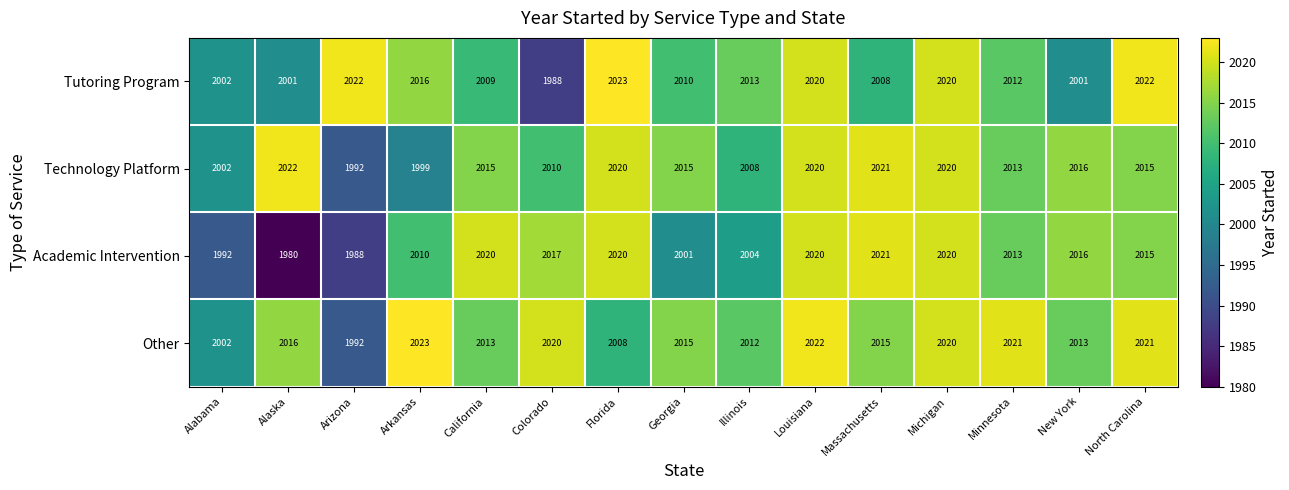

Which series changed the most between Arizona and Illinois?

Other